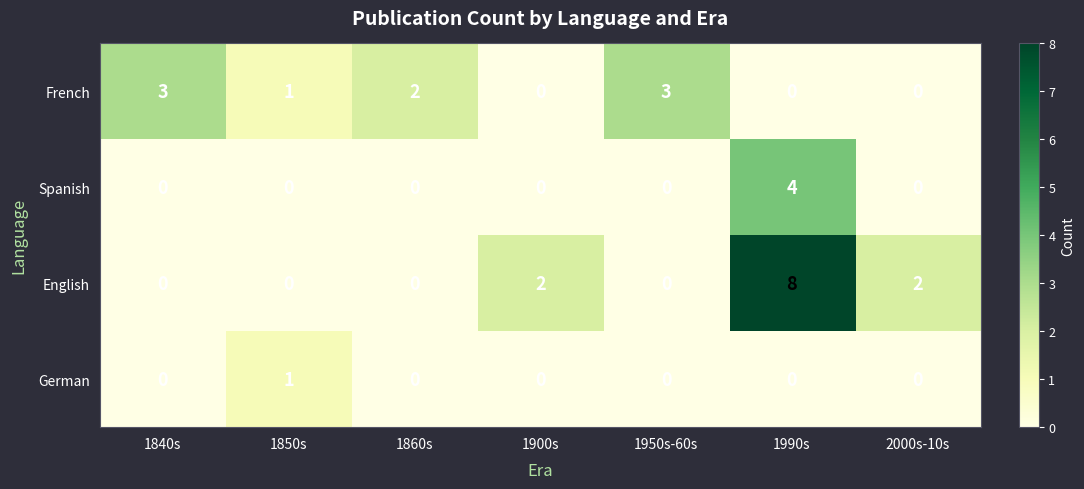

List the series in order of their overall mean, lowest first.

German, Spanish, French, English